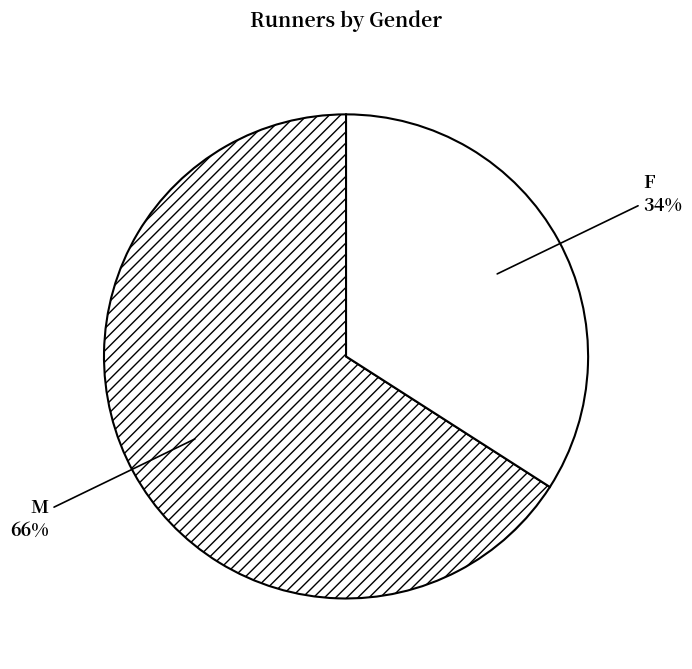

Count the number of slices in the pie.

2